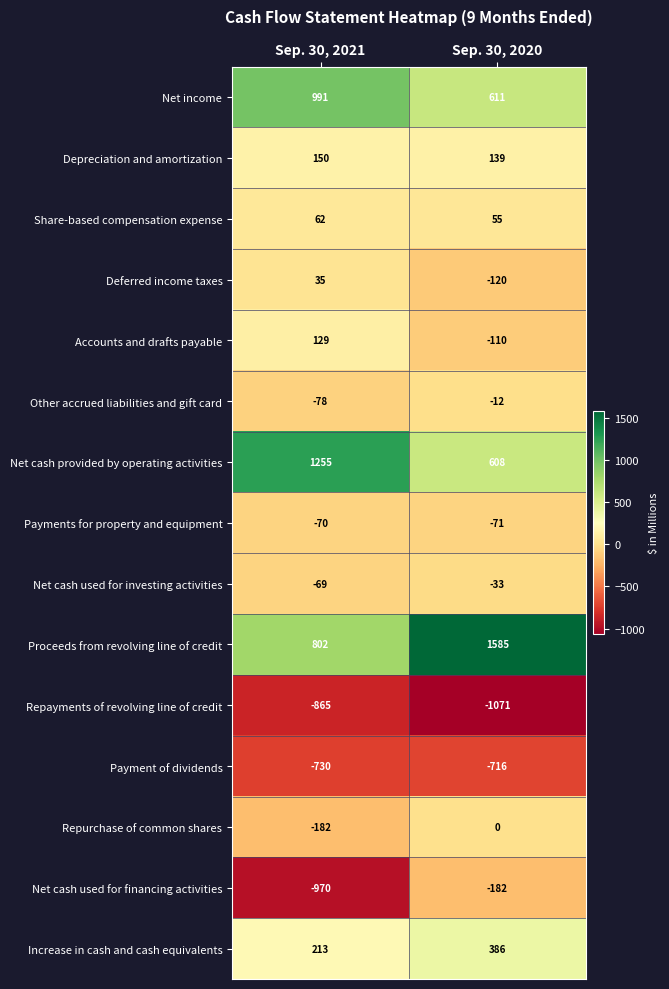

At Sep. 30, 2020, list the series in order from largest to smallest.

Proceeds from revolving line of credit, Net income, Net cash provided by operating activities, Increase in cash and cash equivalents, Depreciation and amortization, Share-based compensation expense, Repurchase of common shares, Other accrued liabilities and gift card, Net cash used for investing activities, Payments for property and equipment, Accounts and drafts payable, Deferred income taxes, Net cash used for financing activities, Payment of dividends, Repayments of revolving line of credit